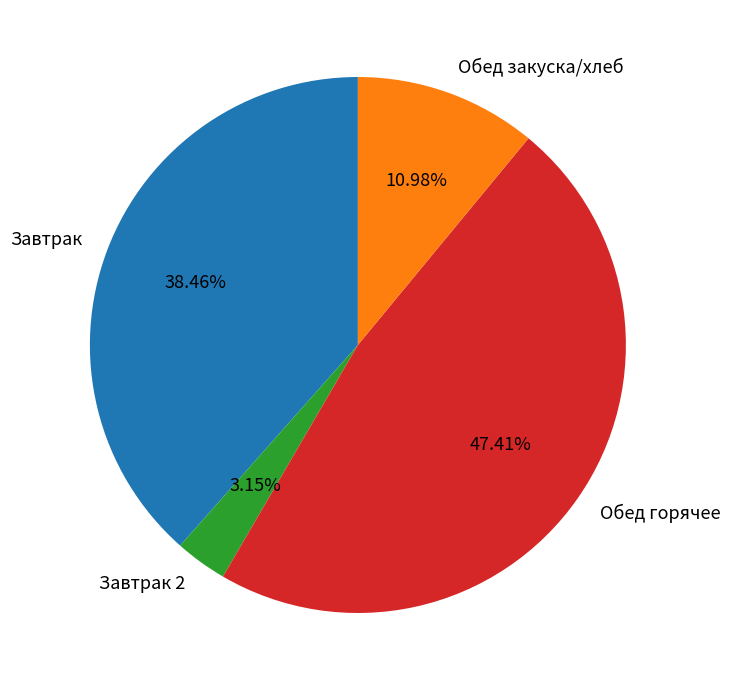

Count the number of slices in the pie.

4